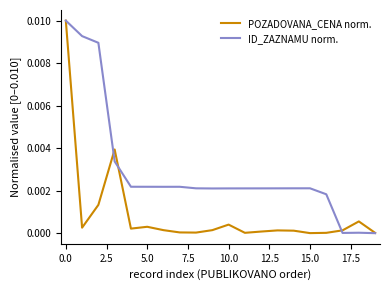

Rank the series by their average value, from lowest to highest.

POZADOVANA_CENA norm., ID_ZAZNAMU norm.